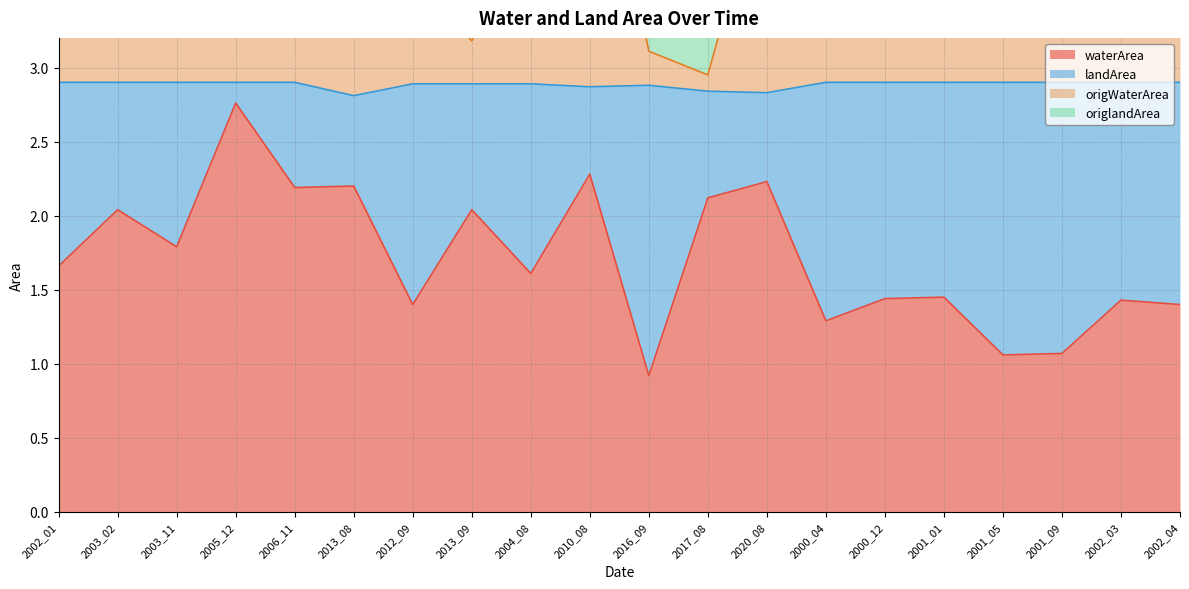

What is the difference between the highest and lowest values at 2006_11?

2.6